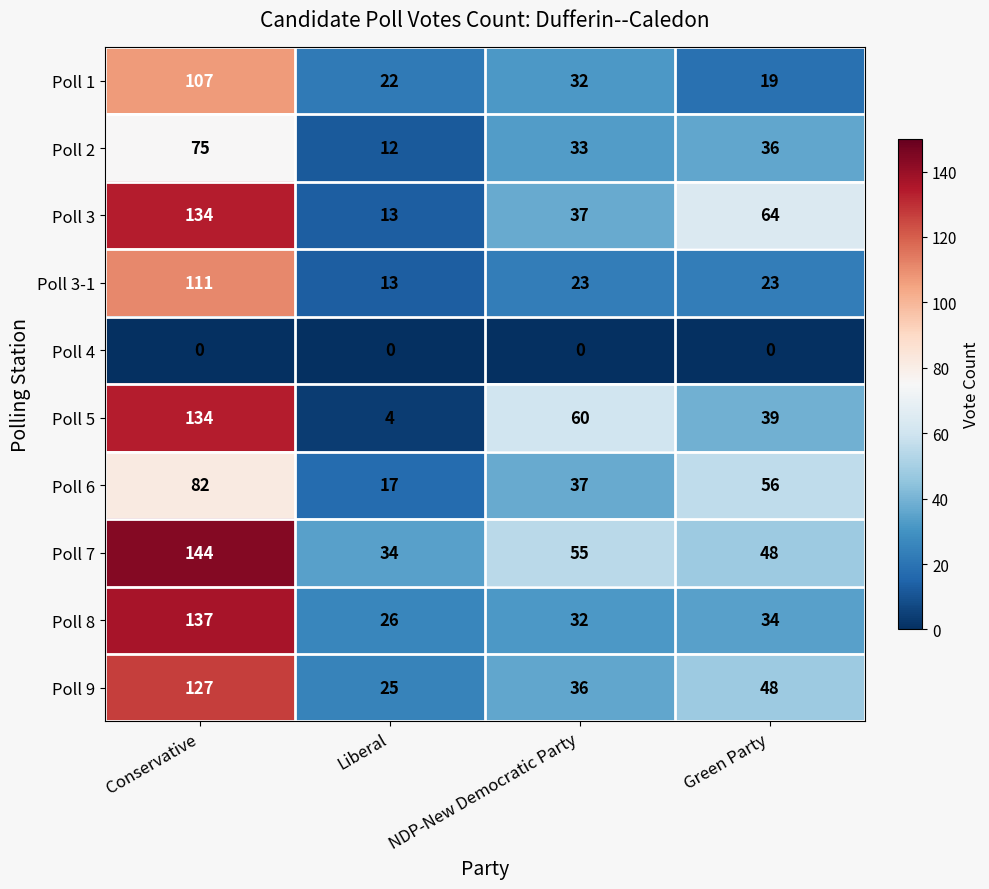

The Poll 1 series shows 147 at Conservative. True or false?

False